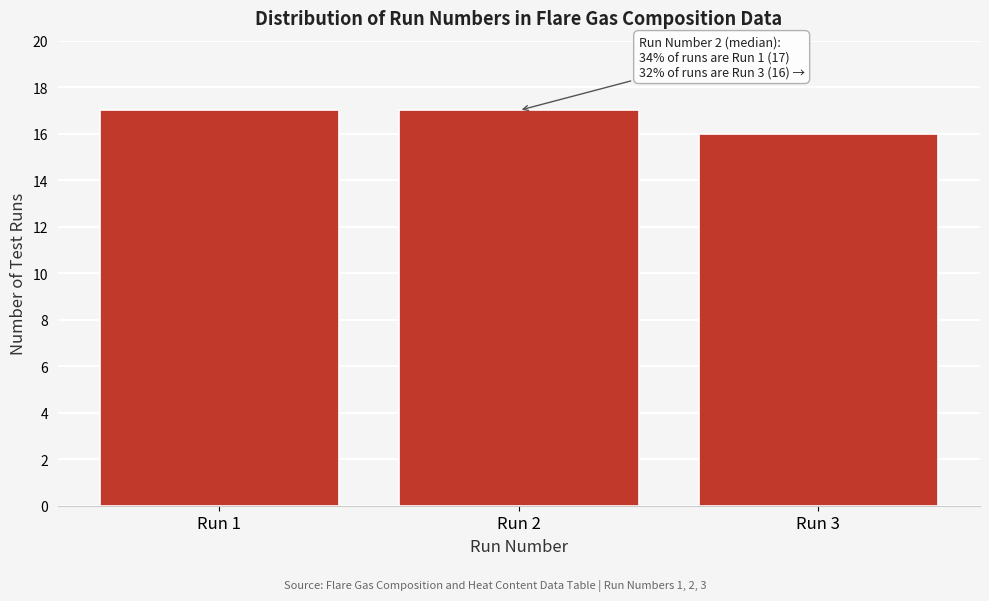

Reading left to right, list all the values displayed in this chart.

17	17	16